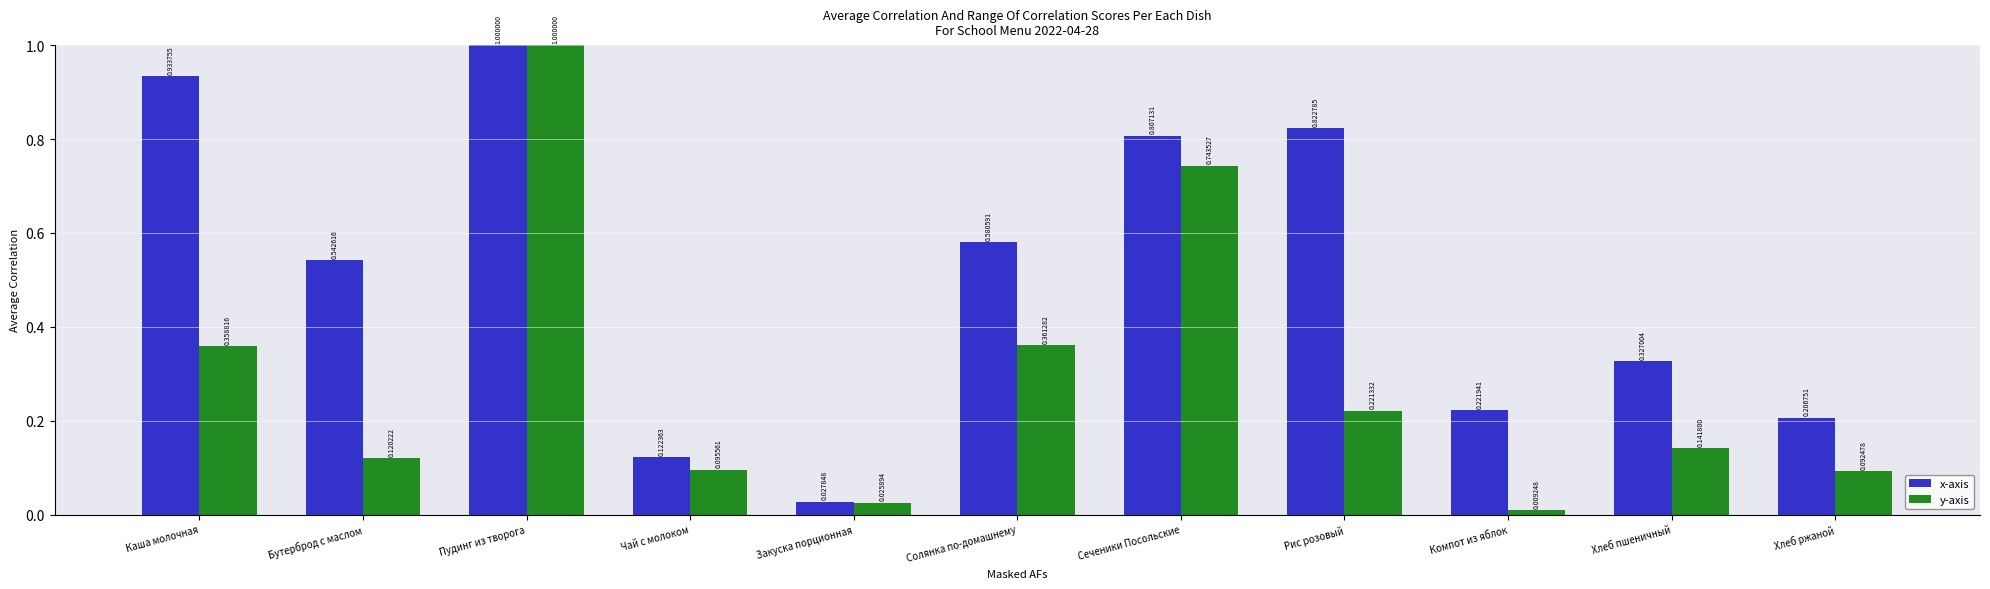

At which label is y-axis closest to 0?

Компот из яблок